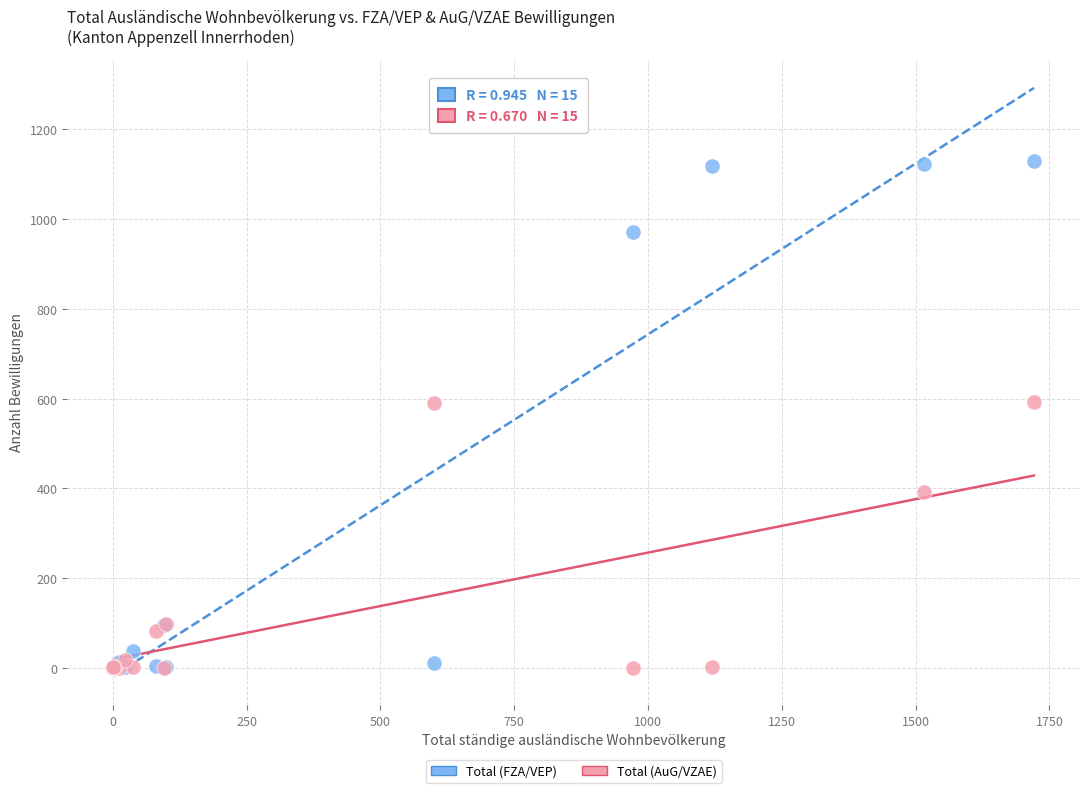

What are all the series names shown in the legend?

Total (FZA/VEP), Total (AuG/VZAE)